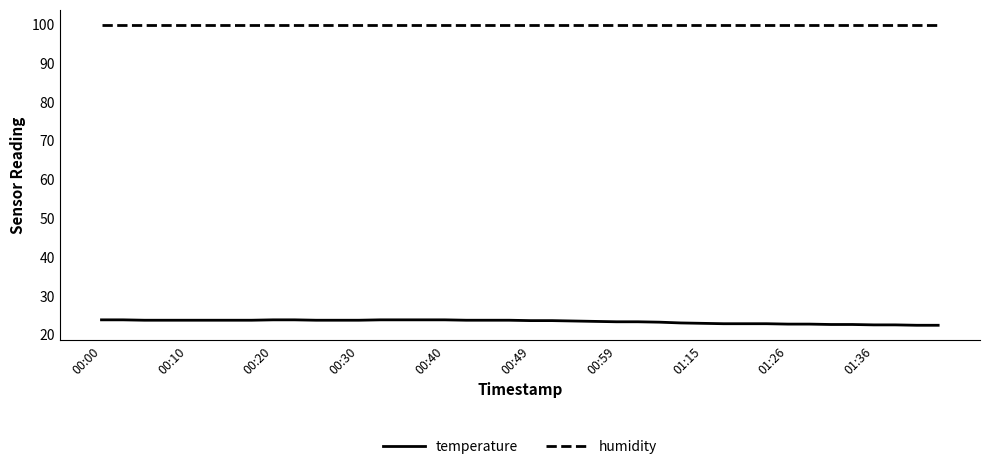

True or false: humidity and temperature cross at least once.

False